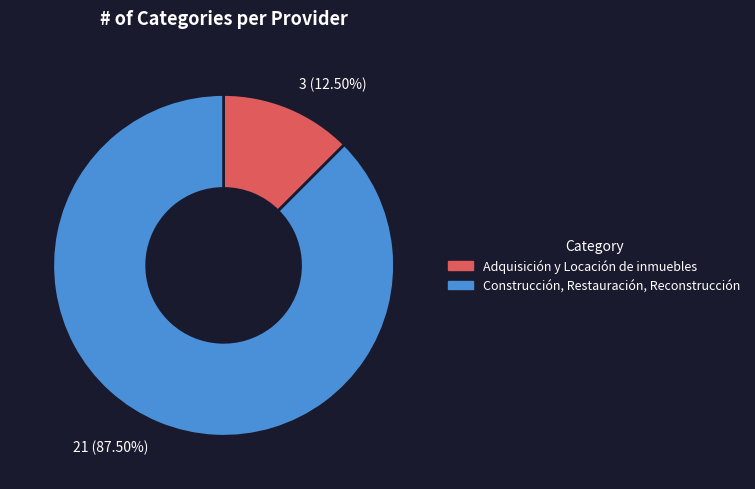

Between 21 (87.50%) and 3 (12.50%), which is larger?

21 (87.50%)